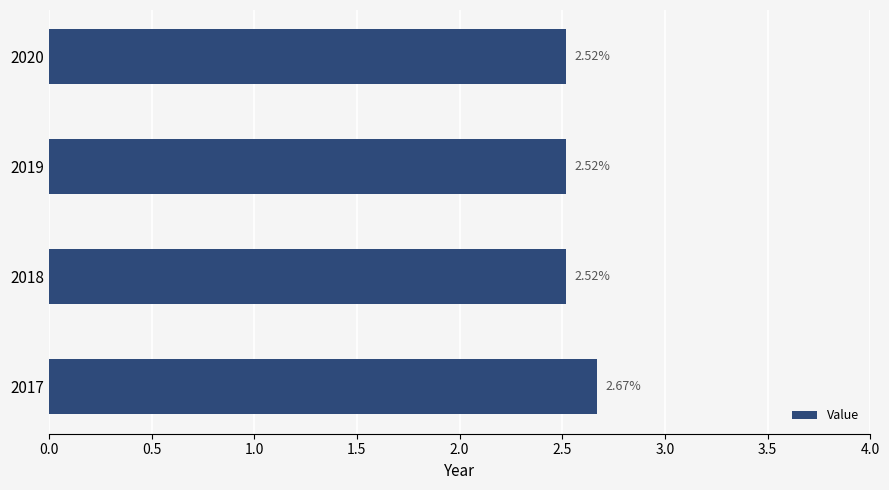

What is the ratio of the value at 2017 to the value at 2018?

1.1